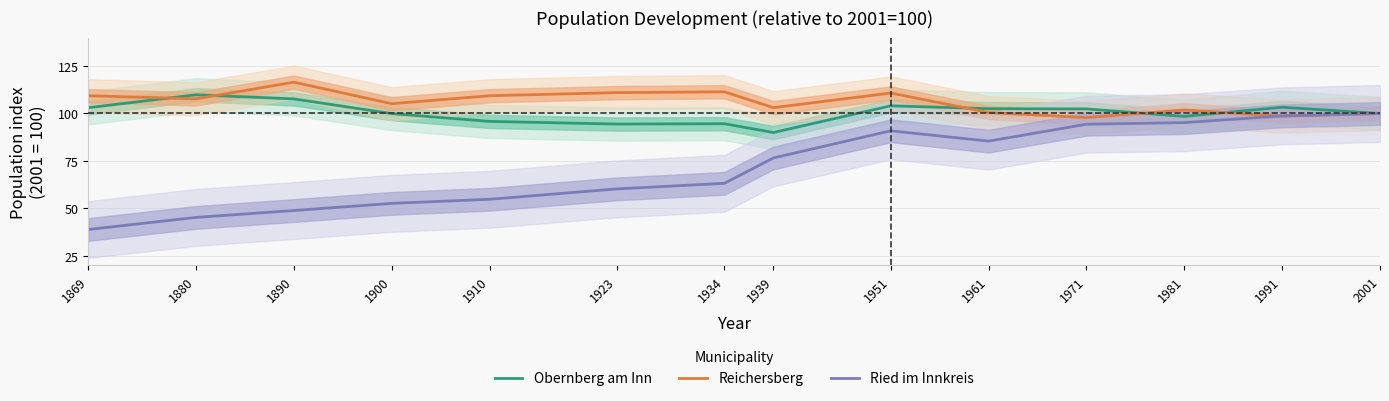

Rank the series by their maximum value, from highest to lowest.

Reichersberg, Obernberg am Inn, Ried im Innkreis